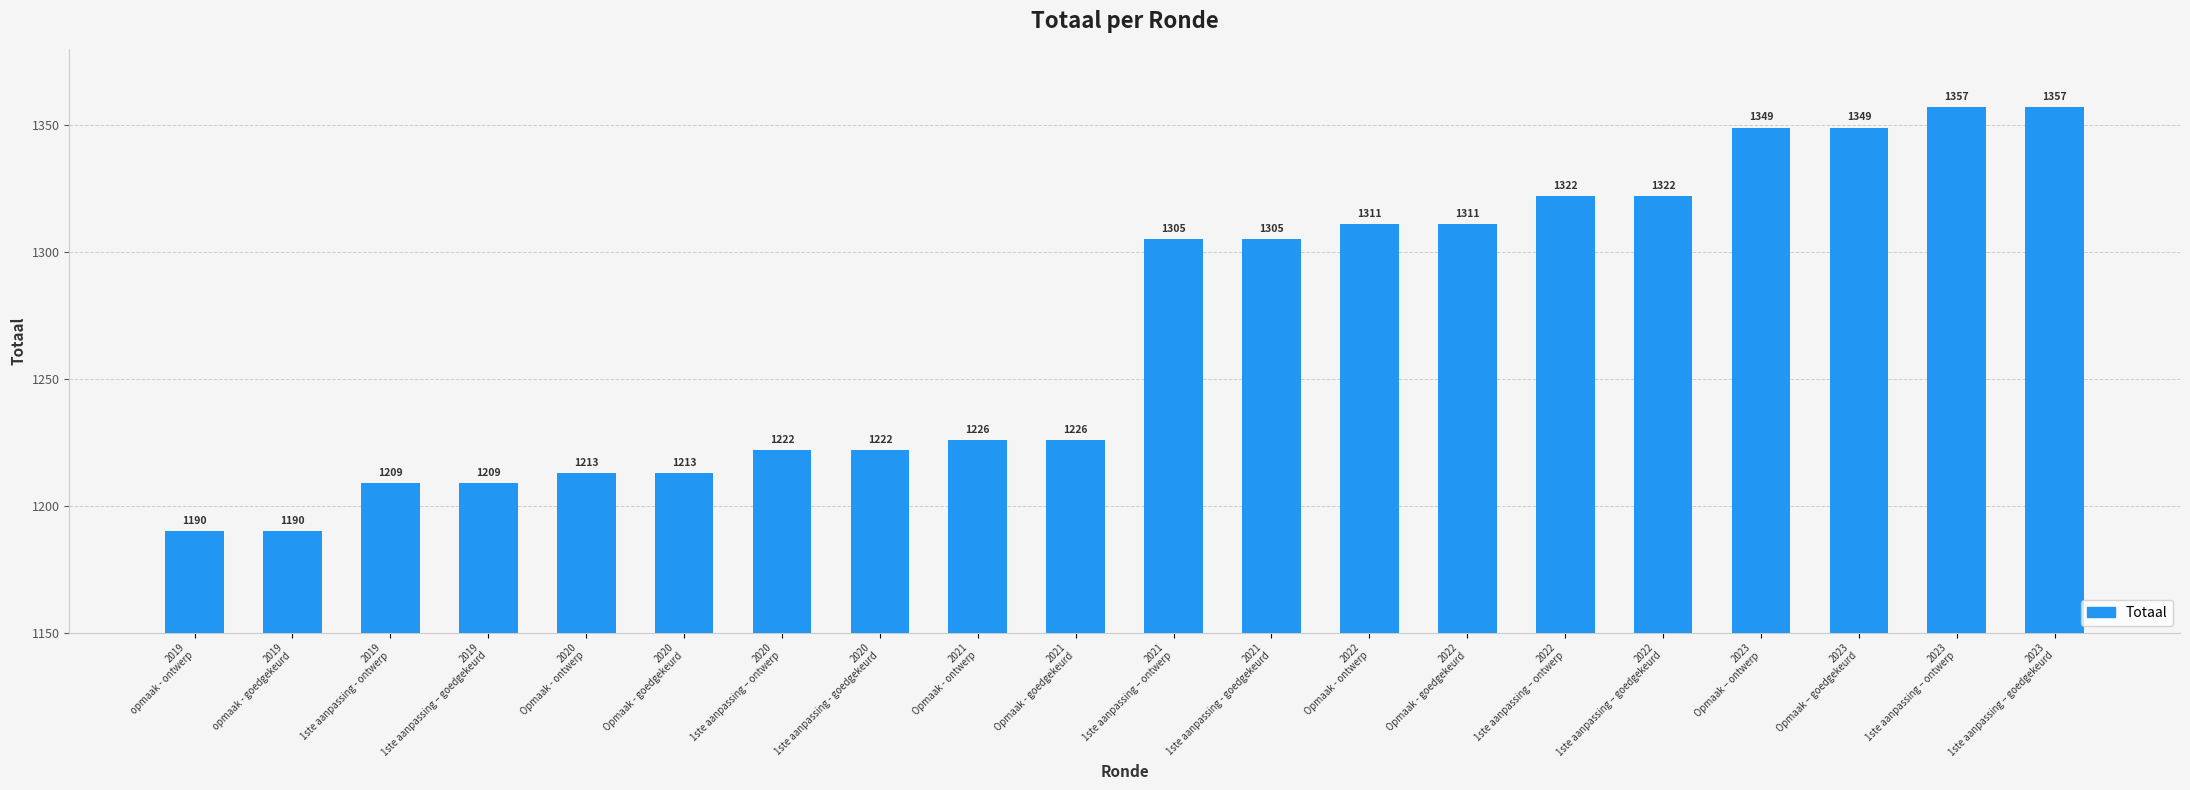

What is the change in value from 2019
opmaak - ontwerp to 2019
1ste aanpassing - ontwerp?

+19